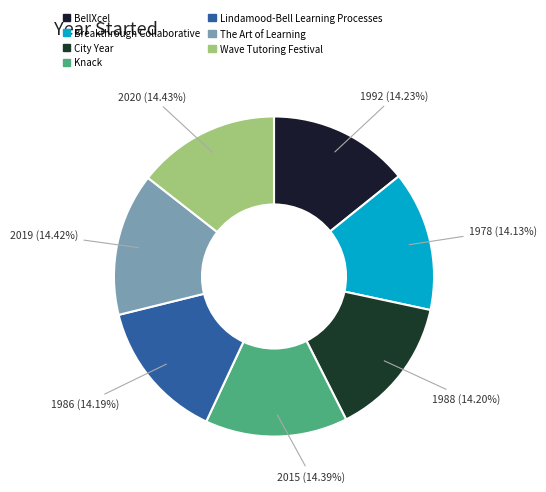

To the nearest percent, what percentage of the pie is City Year?

14%